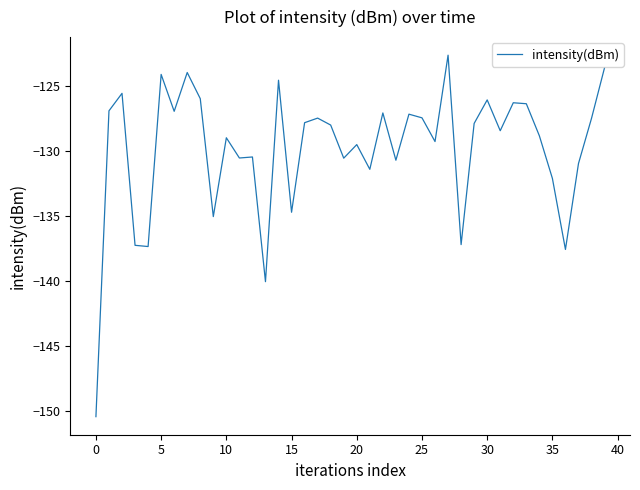

What is the difference between the maximum and minimum values?

27.9